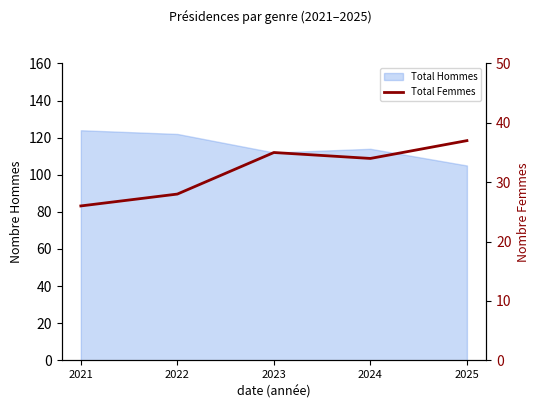

At which label does the data first exceed 34?

2023